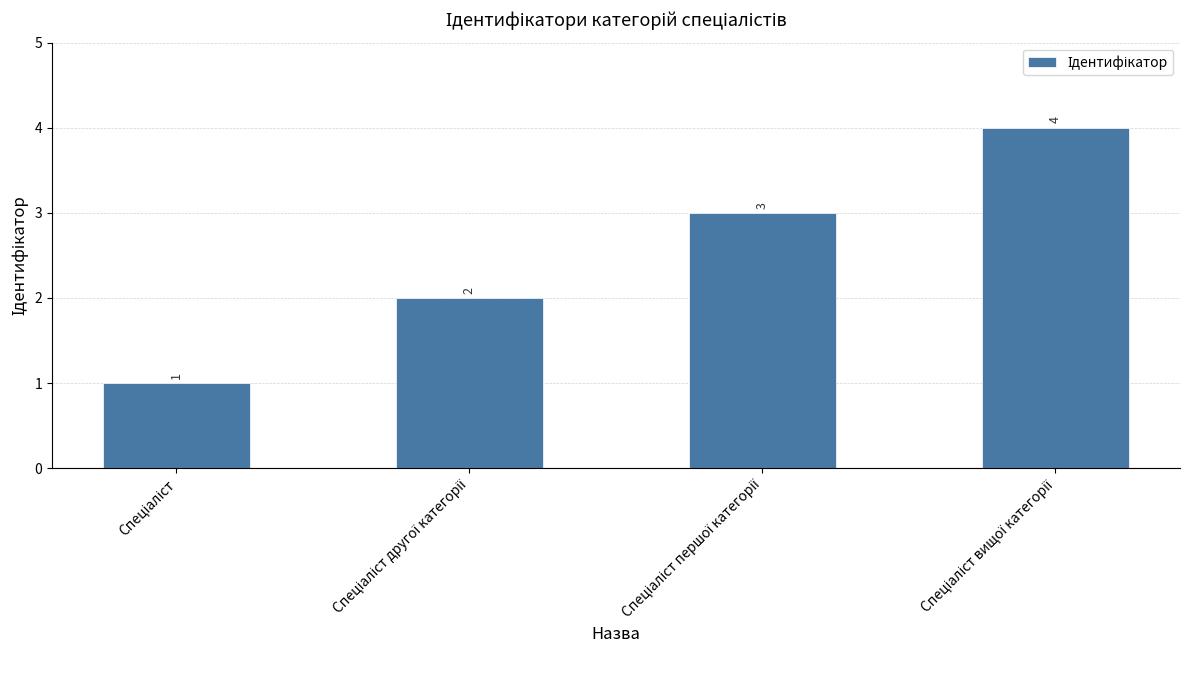

What is the greatest value displayed?

4